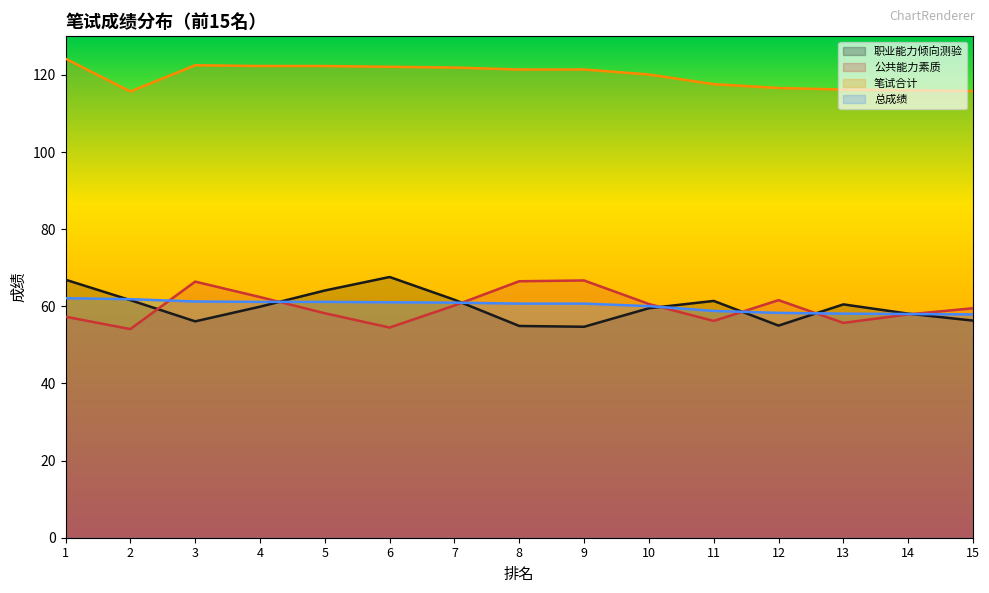

What is the difference between the 总成绩 values at 6 and 11?

2.2